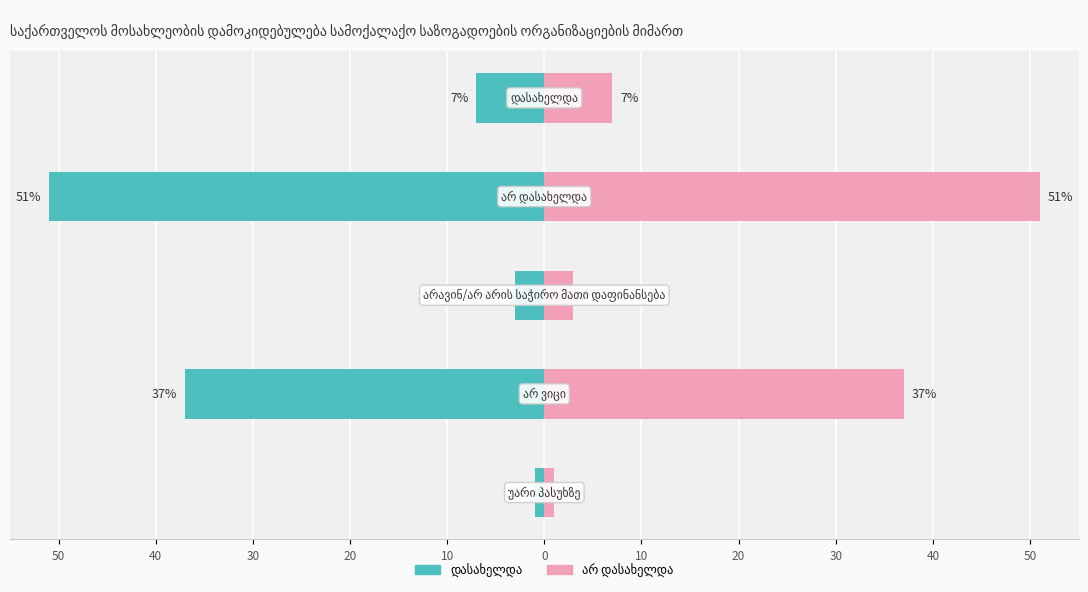

What is the sum of all values?

99